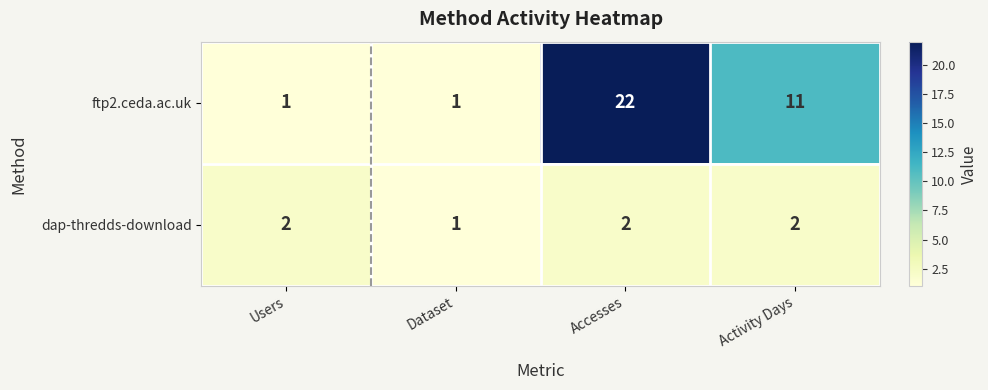

Which series changed the most between Accesses and Activity Days?

ftp2.ceda.ac.uk